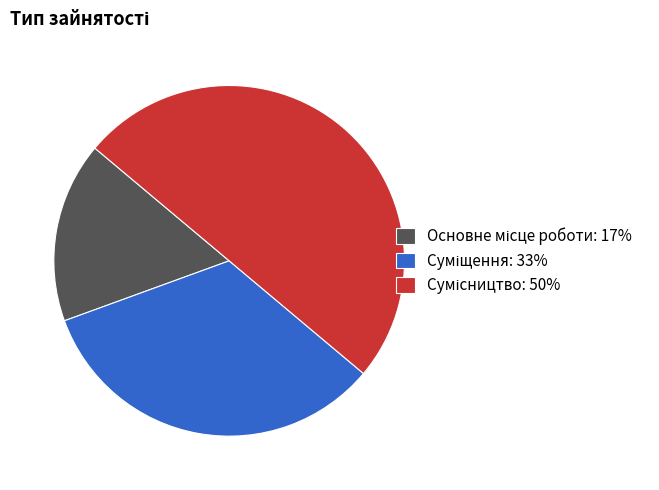

Is it true that Суміщення is 24% of the pie?

False